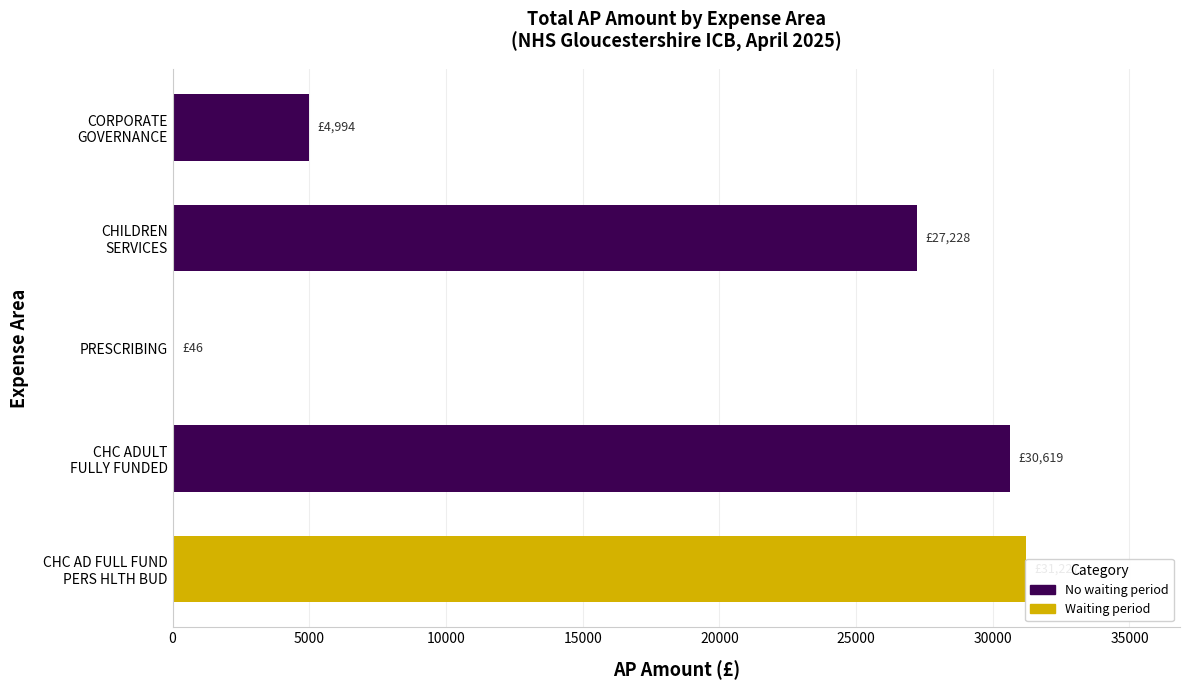

What is the approximate value at CHC AD FULL FUND PERS HLTH BUD?

31227.0